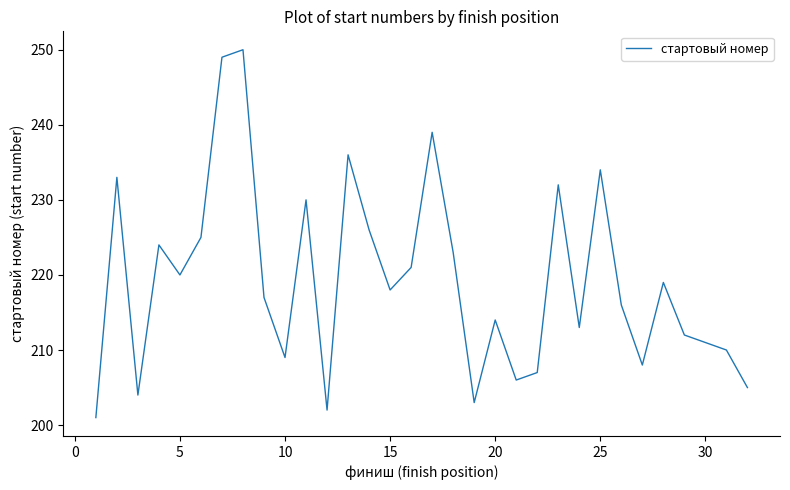

What is the difference between the maximum and minimum values?

49